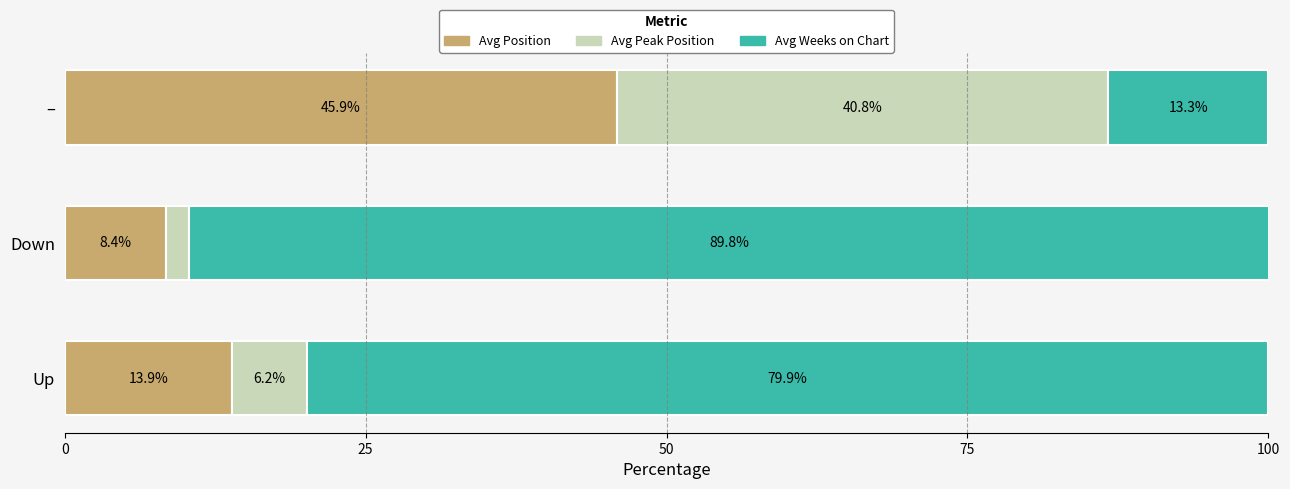

How many distinct data groups are displayed?

3